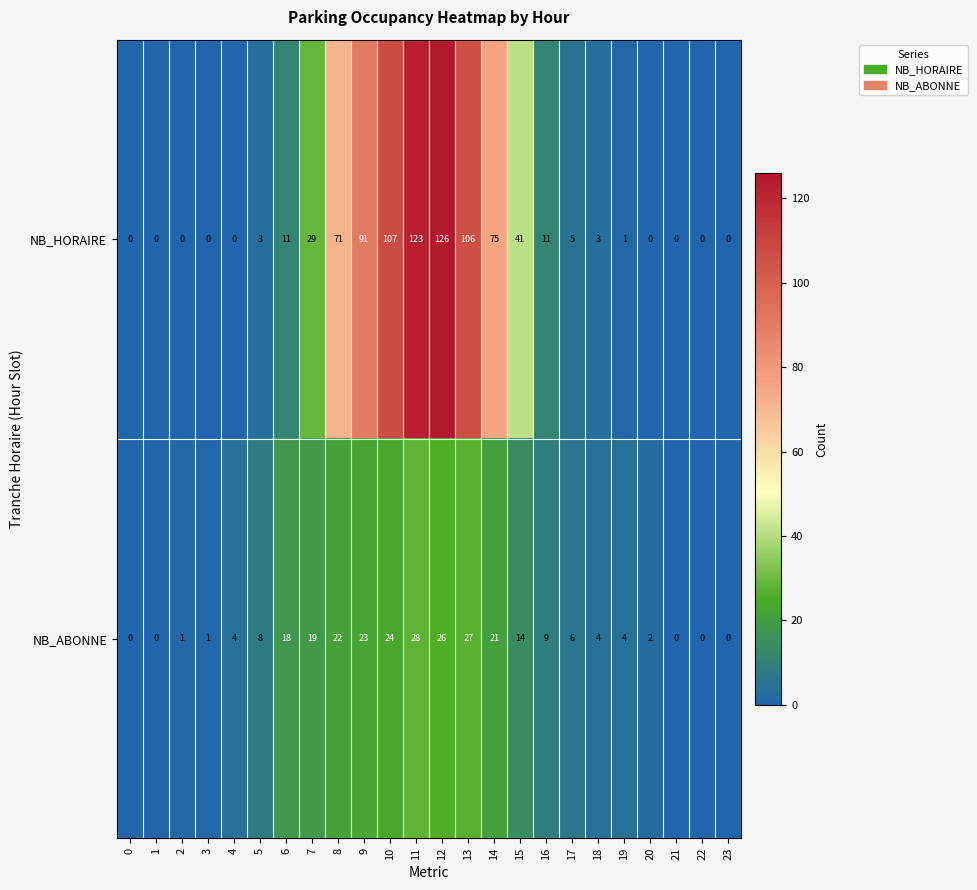

Is it true that NB_HORAIRE equals 3 at 17?

False